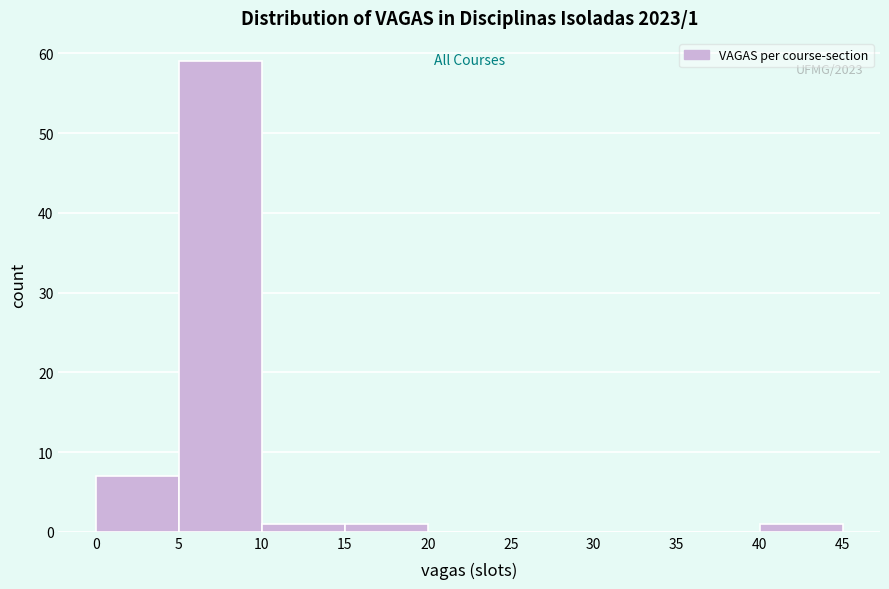

Which range on the x-axis has the tallest bar?

5 to 10